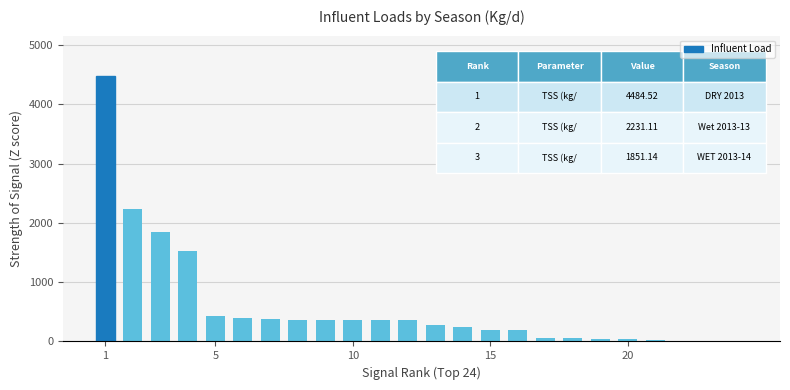

What is the sum of all values?

14238.1